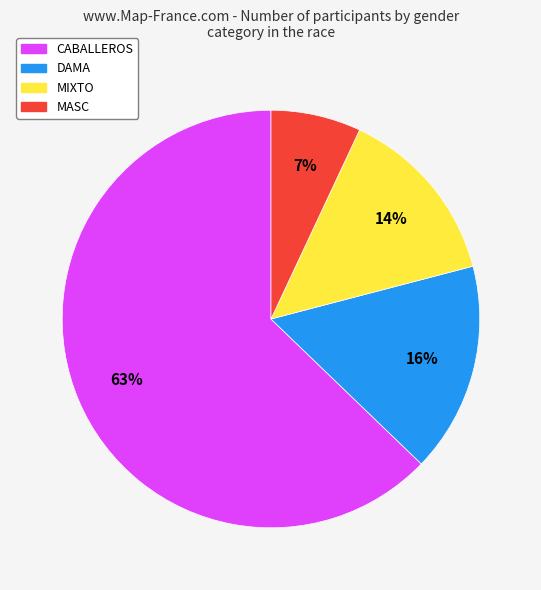

What percentage is the MIXTO slice, to the nearest percent?

14%